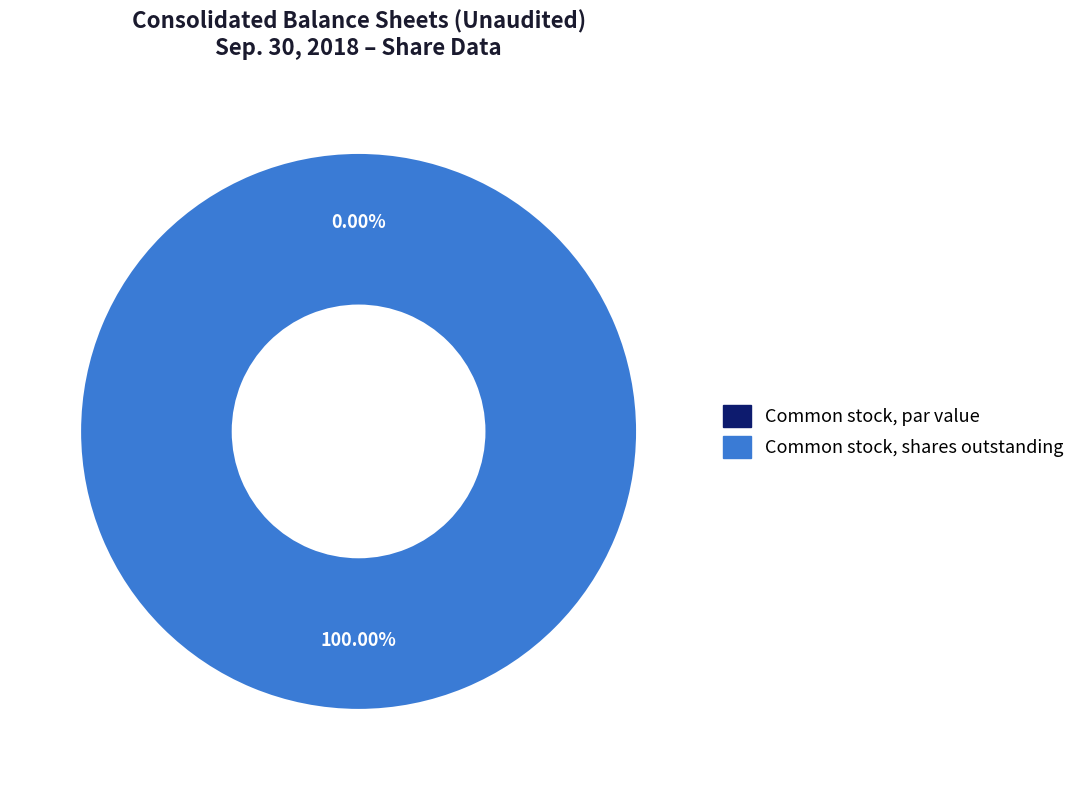

Which slice represents more than half of the pie?

Common stock, shares outstanding